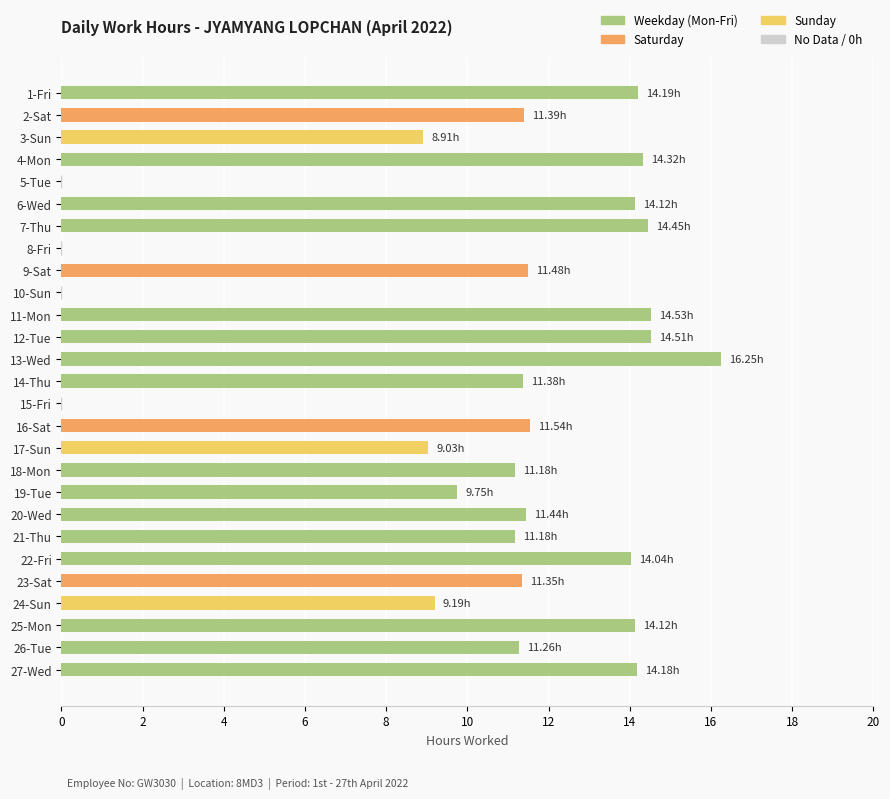

What is the difference between the values at 7-Thu and 4-Mon?

0.1